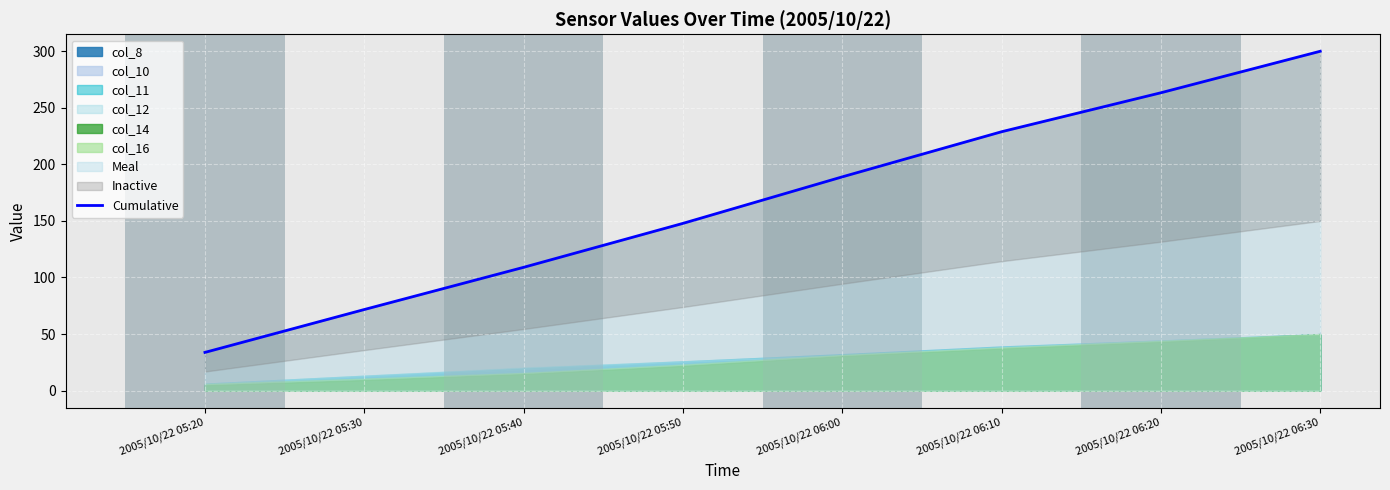

What is the label of the 8th point from the left?

2005/10/22 06:30